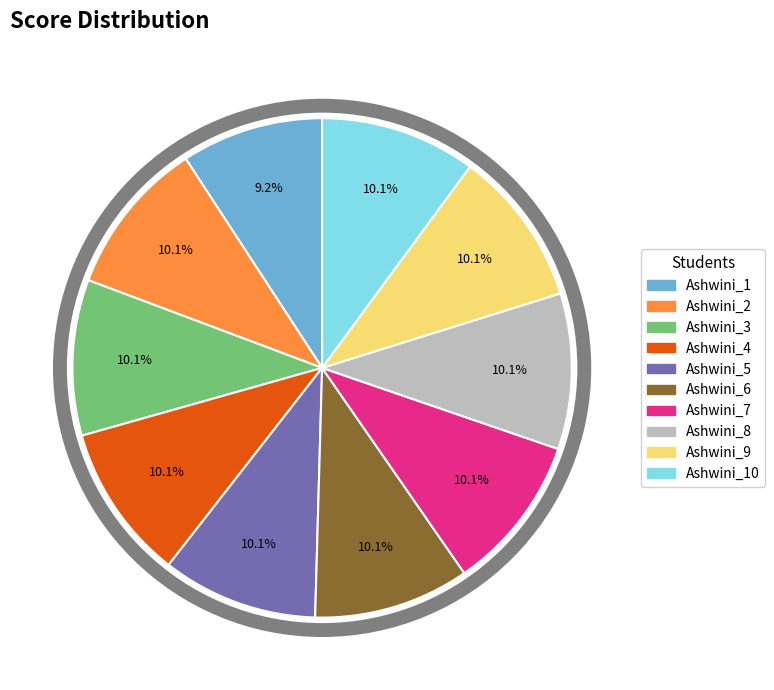

Is there any slice that represents more than half of the pie?

No